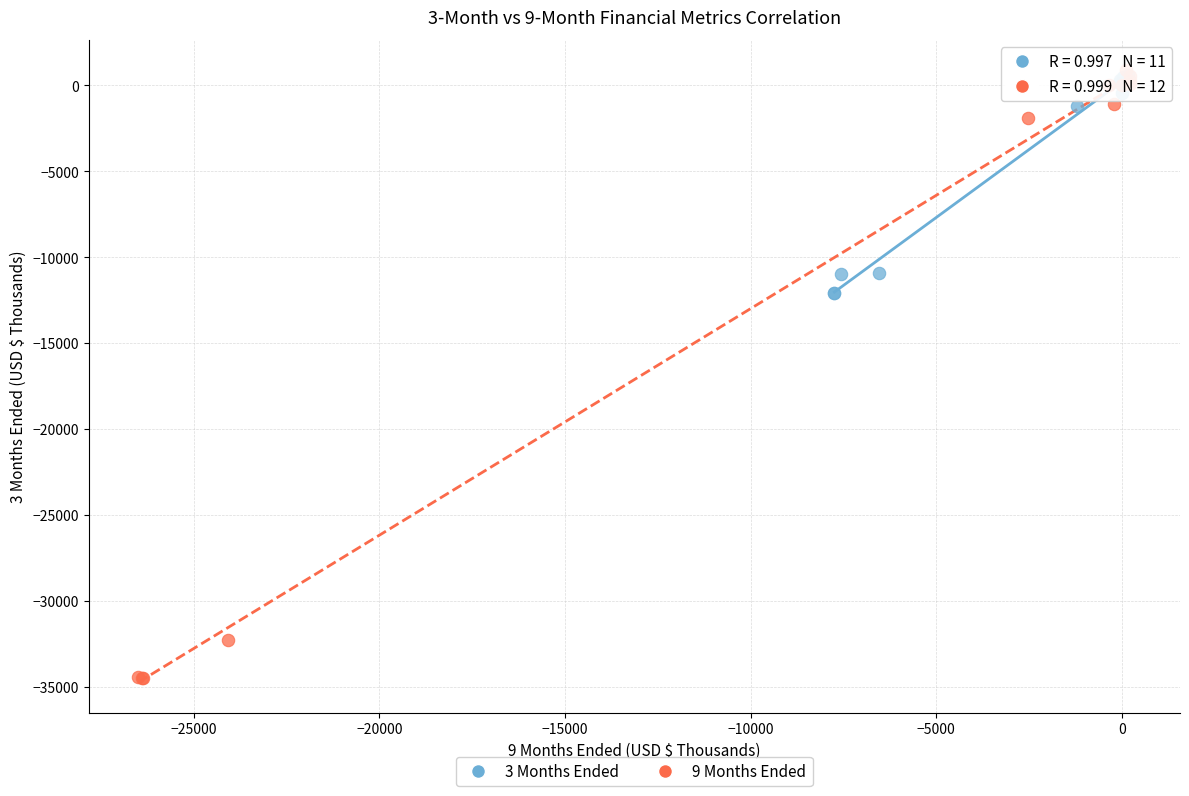

Which series contains the lowest Y value?

9 Months Ended